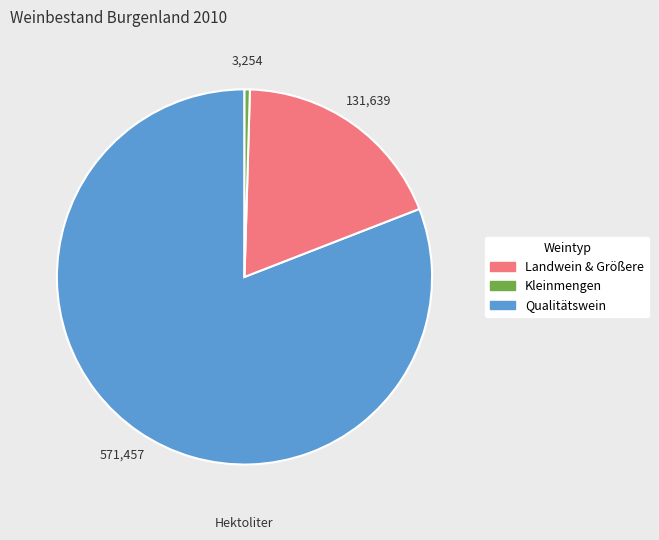

What is the largest slice in the pie chart?

Qualitätswein